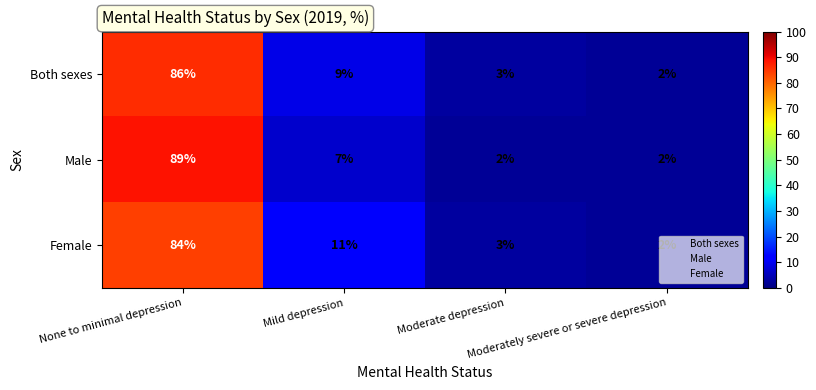

What is the average value of the Female series?

25